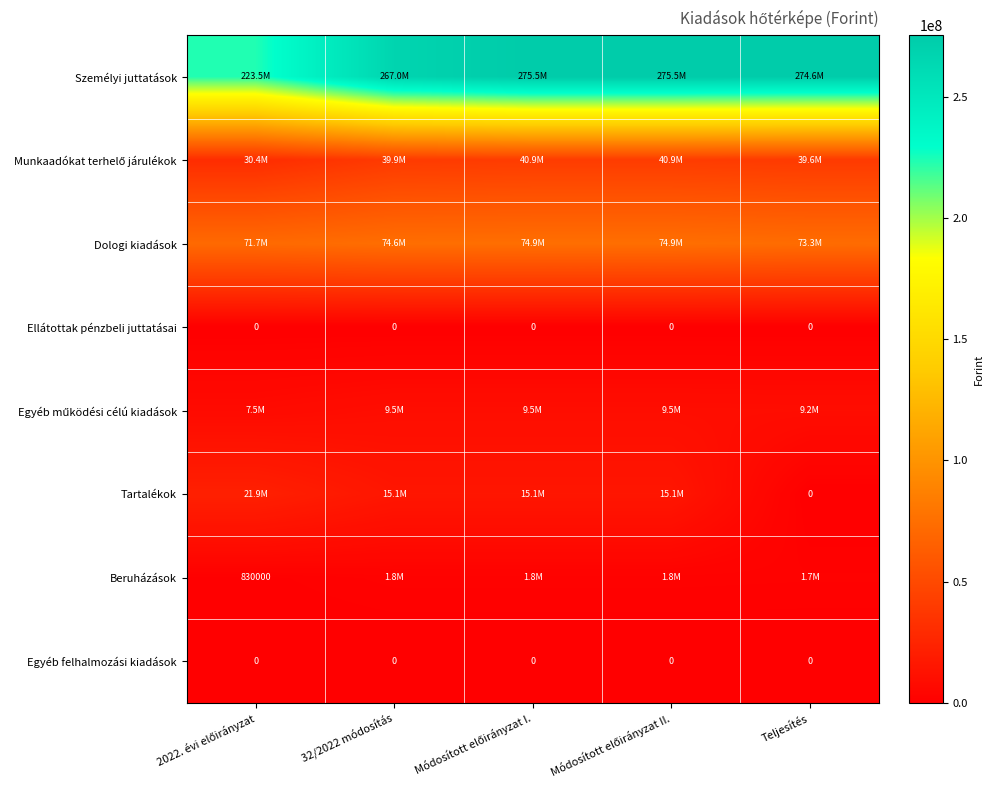

What is the sum of all Tartalékok values?

67245631